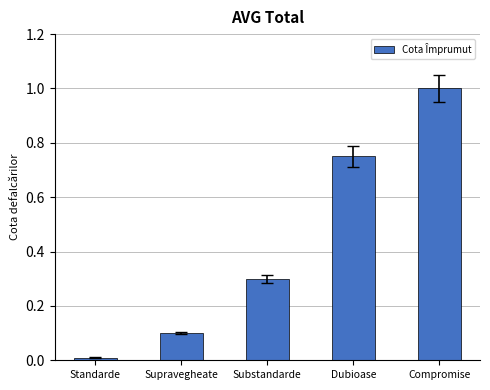

Which has a higher value, Compromise or Supravegheate?

Compromise